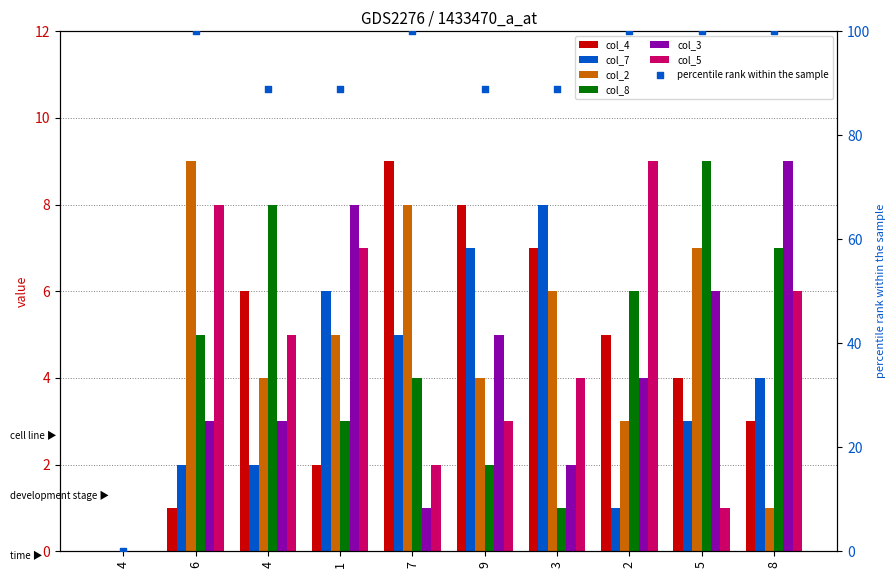

At how many categories does at least one series exceed 5?

9